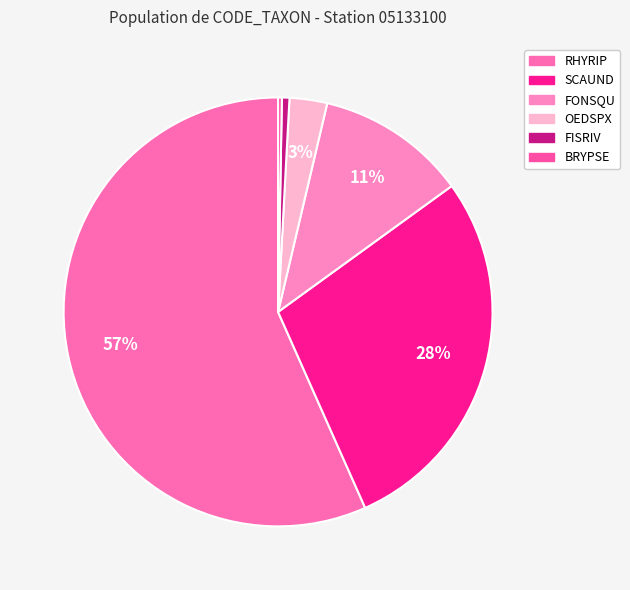

Which slice represents more than half of the pie?

RHYRIP